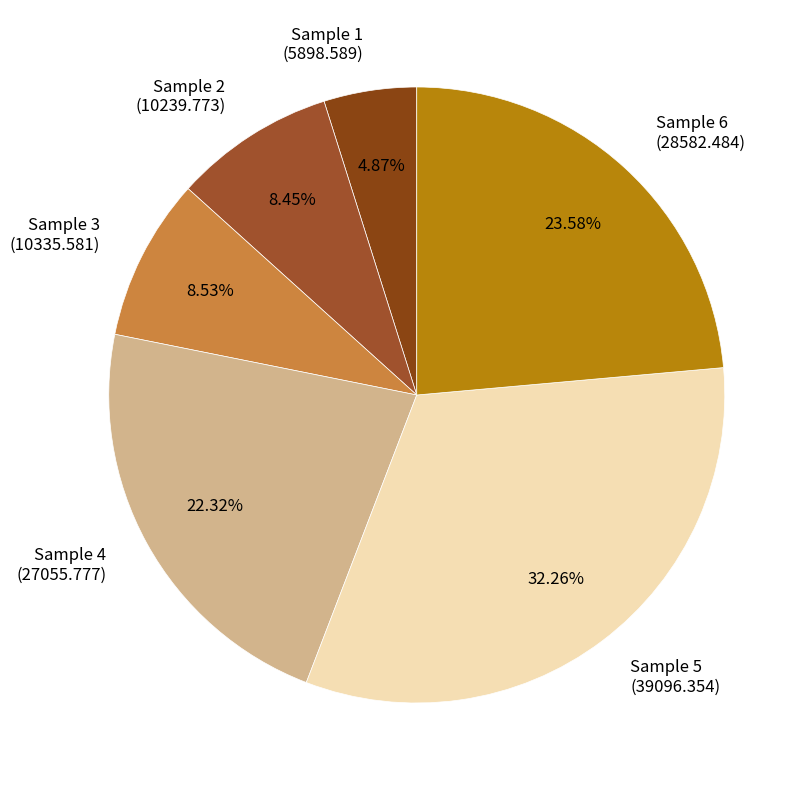

The Sample 2 slice represents 8% of the pie. True or false?

True